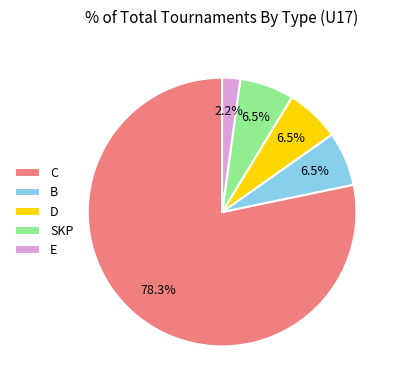

Which slice is the smallest?

E